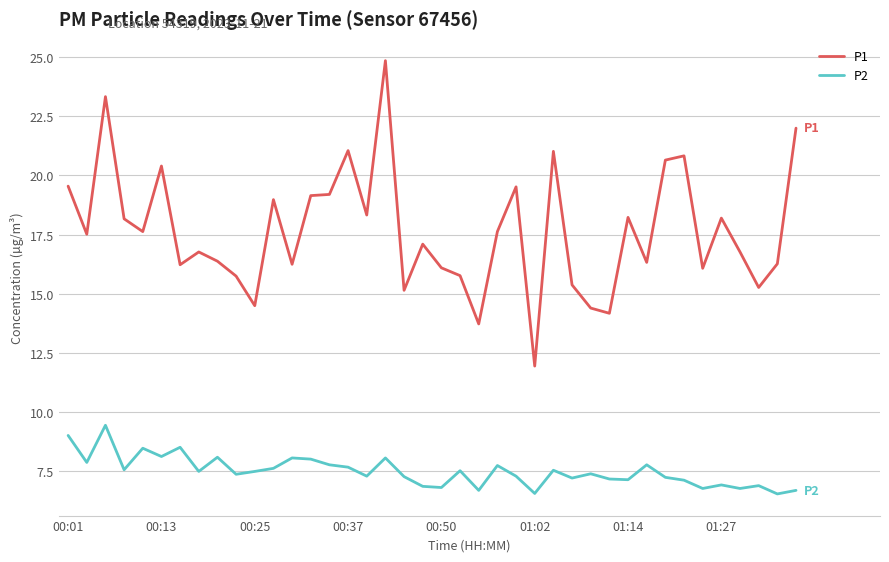

Rank the series by their average value, from lowest to highest.

P2, P1